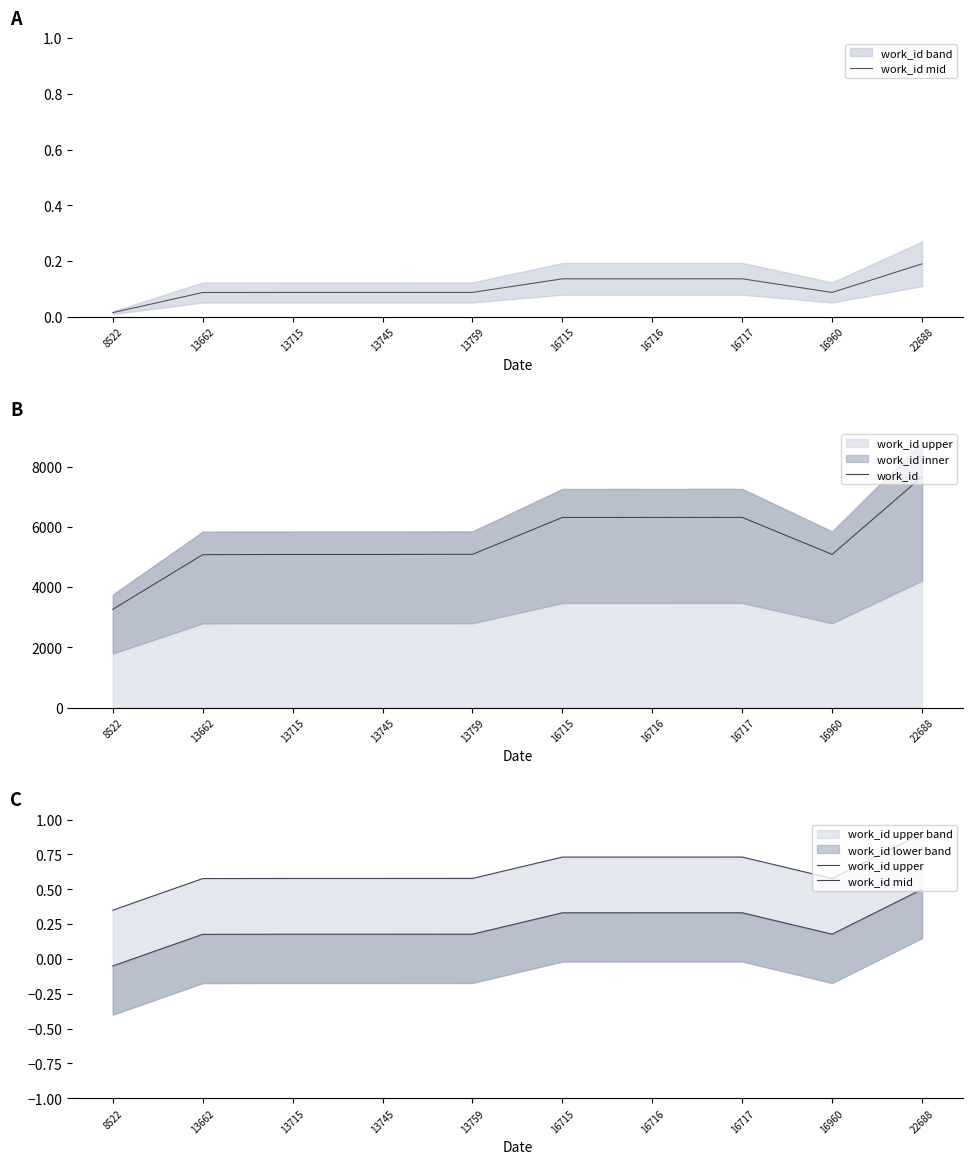

True or false: work_id upper and work_id mid intersect in this chart.

False